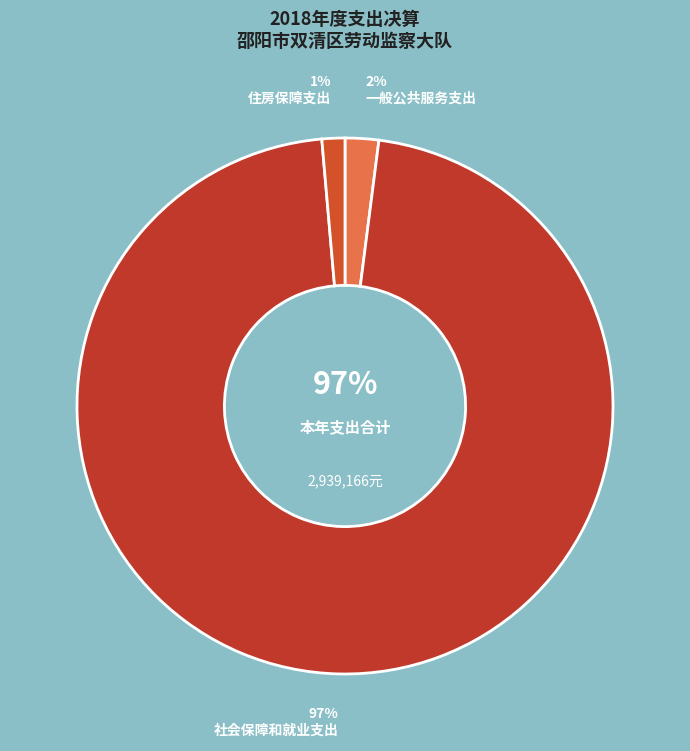

What is the largest slice in the pie chart?

社会保障和就业支出